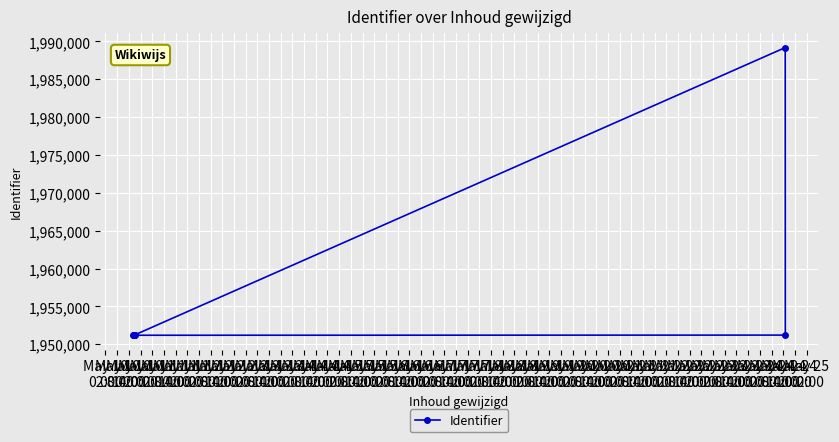

Count the number of categories in the chart.

10